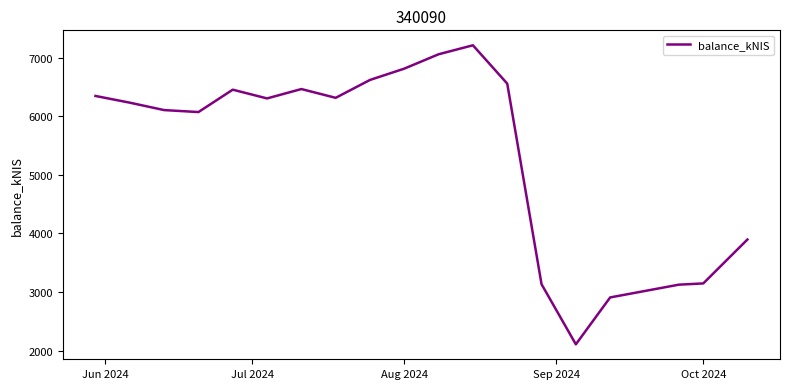

What is the greatest value displayed?

7209.4